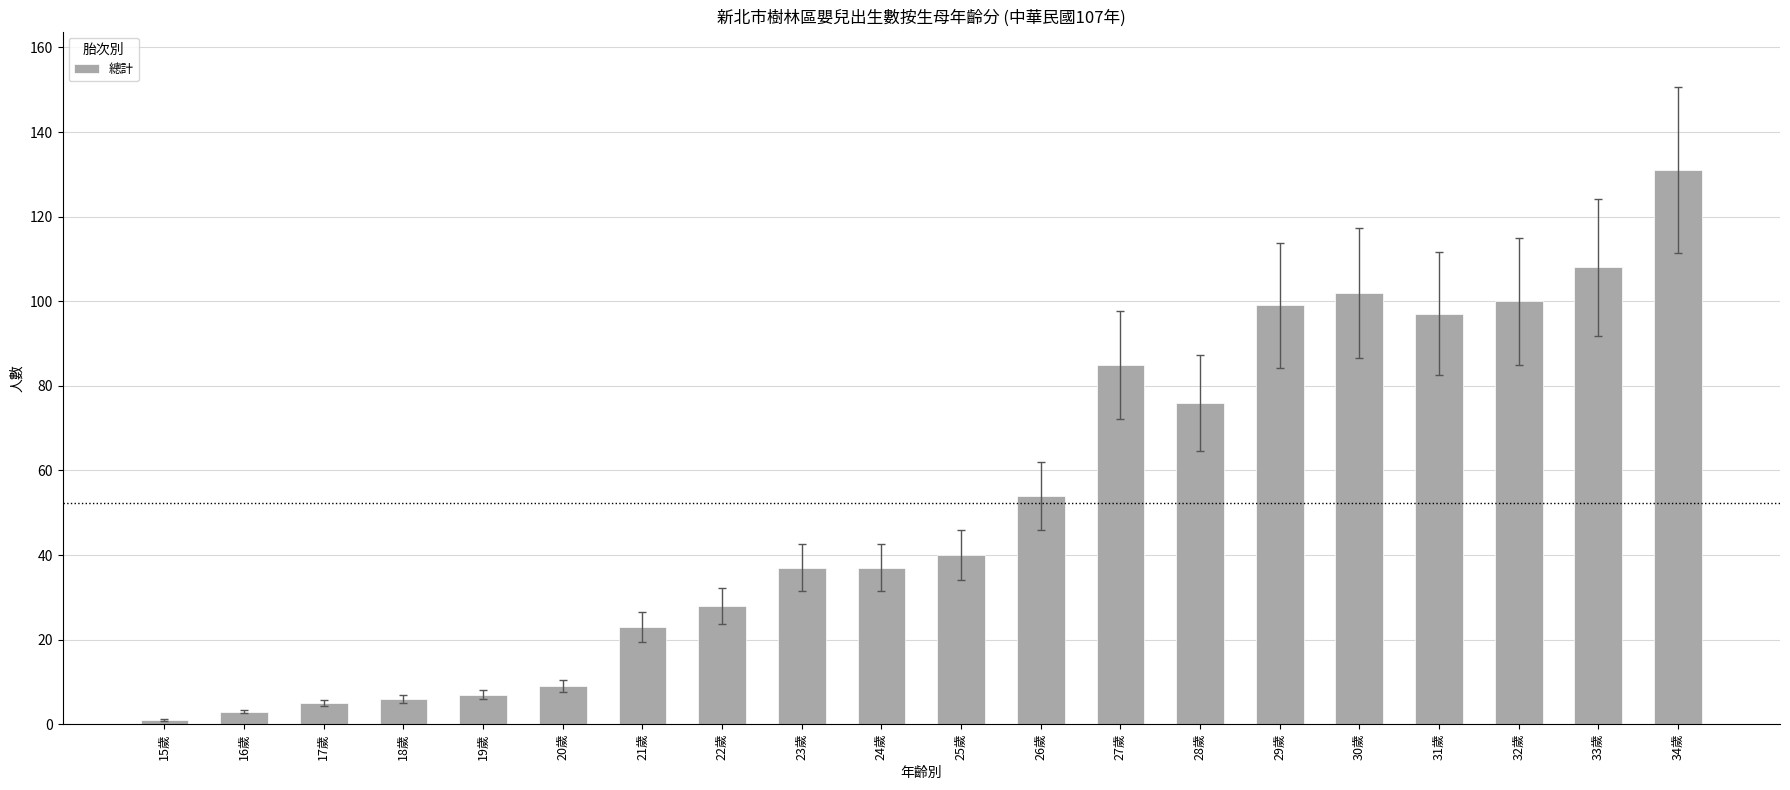

True or false: the data shows 23 at 23歲.

False